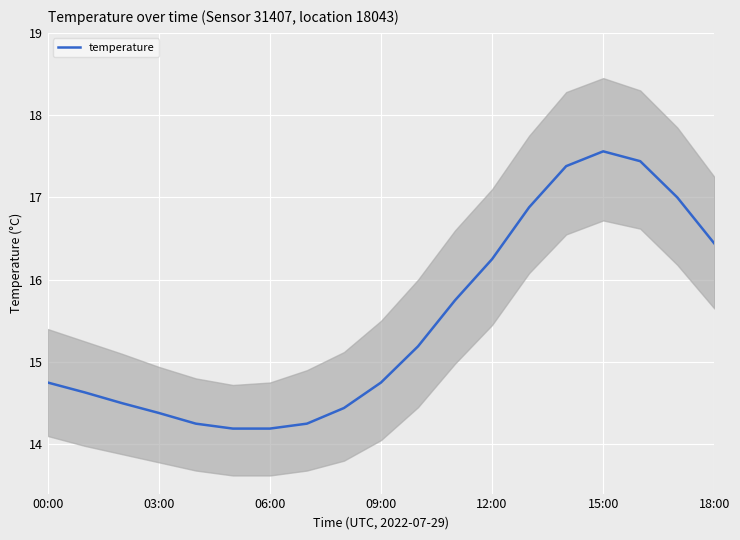

What is the minimum value for temperature?

14.2